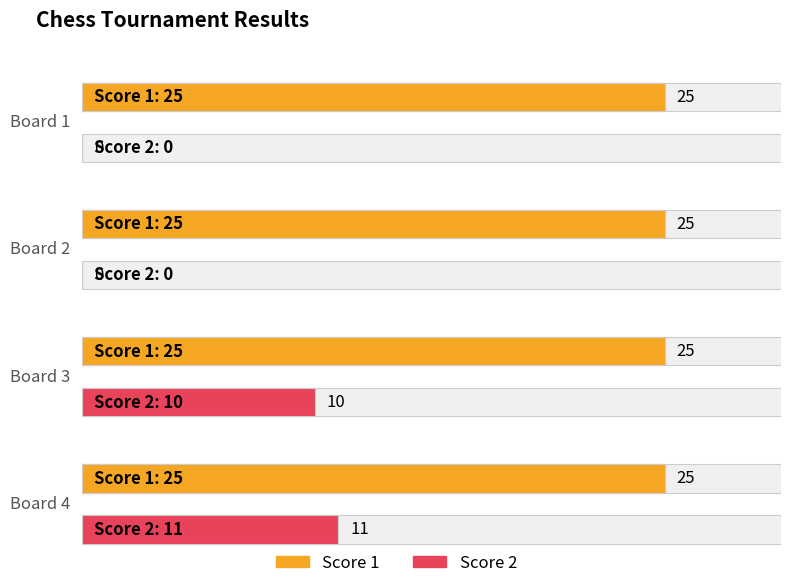

At which label does Score 2 first exceed 10?

Board 4